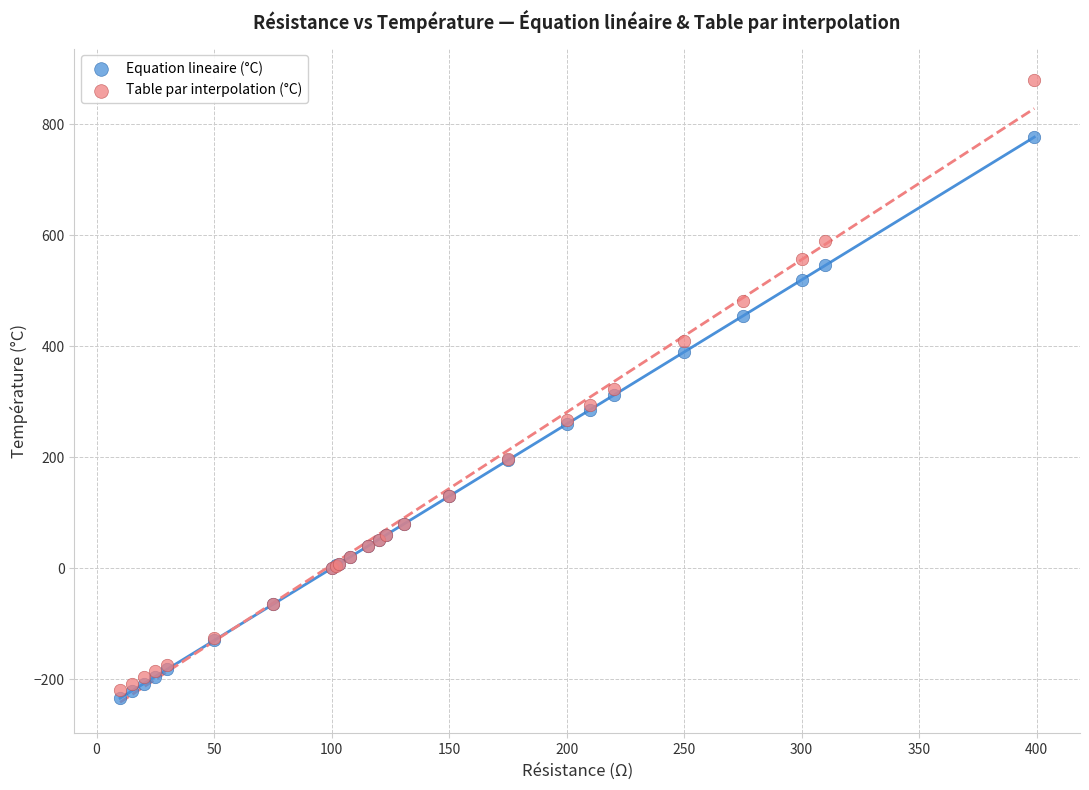

What is the X range (max minus min) for the scatter plot?

389.0